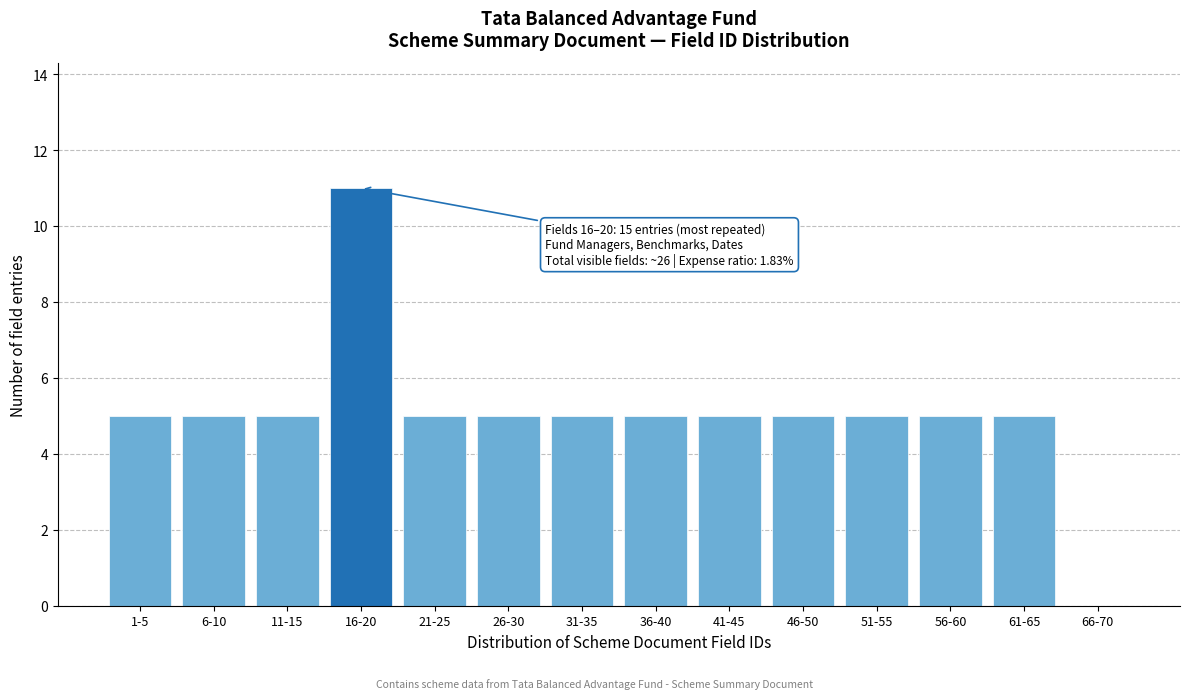

Reading right to left, list all the values displayed in this chart.

66-70=0	61-65=5	56-60=5	51-55=5	46-50=5	41-45=5	36-40=5	31-35=5	26-30=5	21-25=5	16-20=11	11-15=5	6-10=5	1-5=5